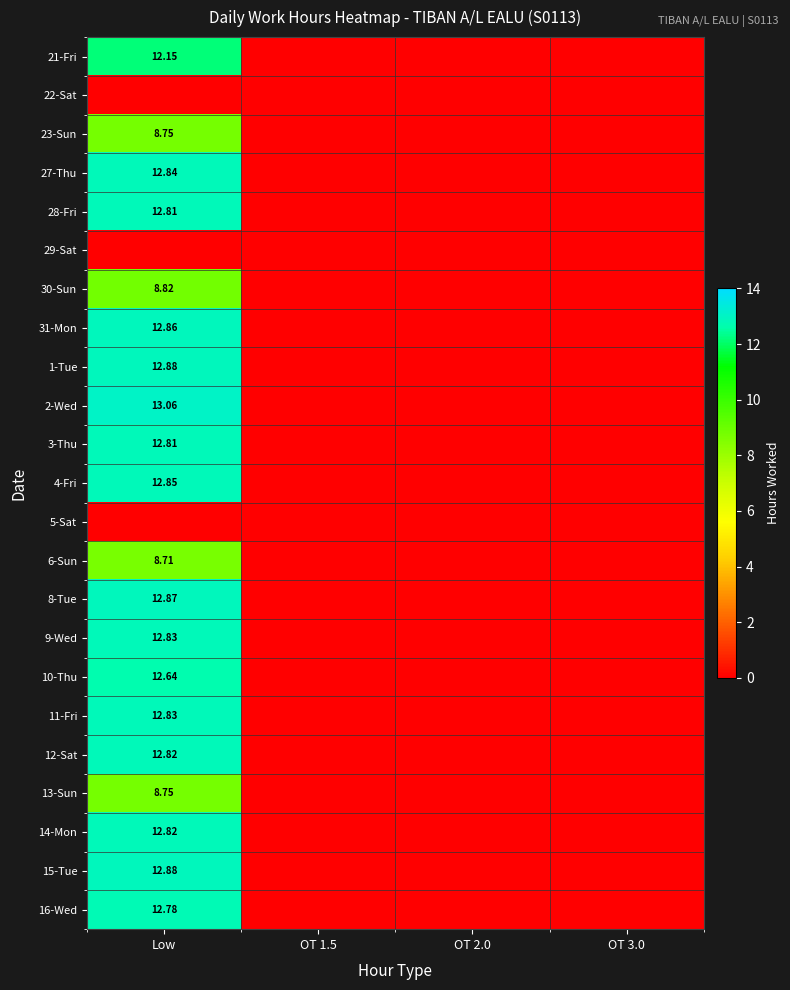

What is the average value of the 8-Tue series?

3.2